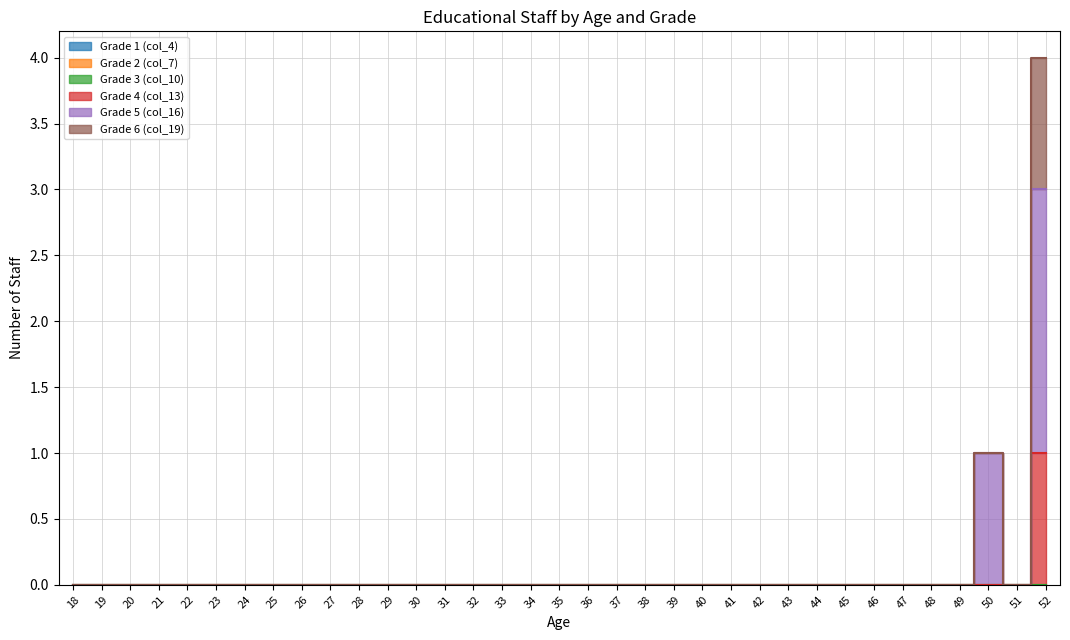

List the labels in order of Grade 5 (col_16) value, smallest first.

18, 19, 20, 21, 22, 23, 24, 25, 26, 27, 28, 29, 30, 31, 32, 33, 34, 35, 36, 37, 38, 39, 40, 41, 42, 43, 44, 45, 46, 47, 48, 49, 51, 50, 52